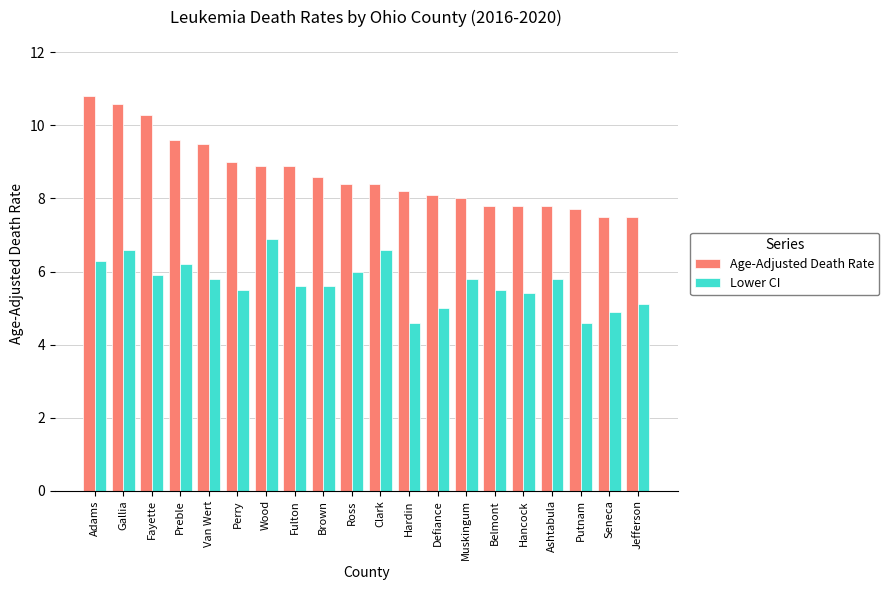

What is the sum of all Lower CI values?

113.7